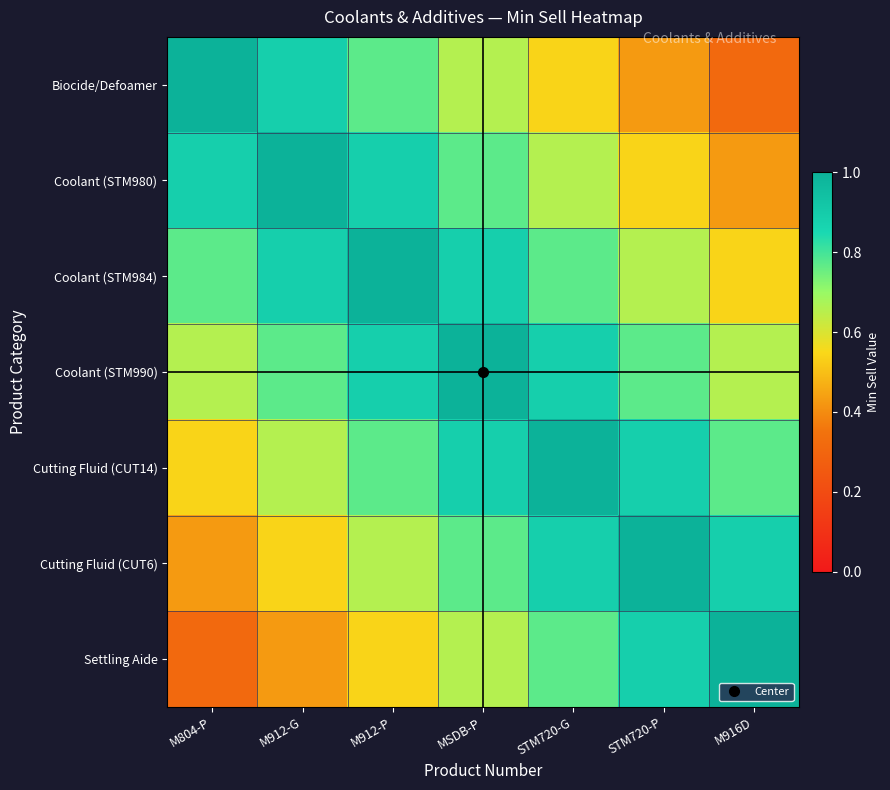

What is the total value across all series at M912-P?

5.5